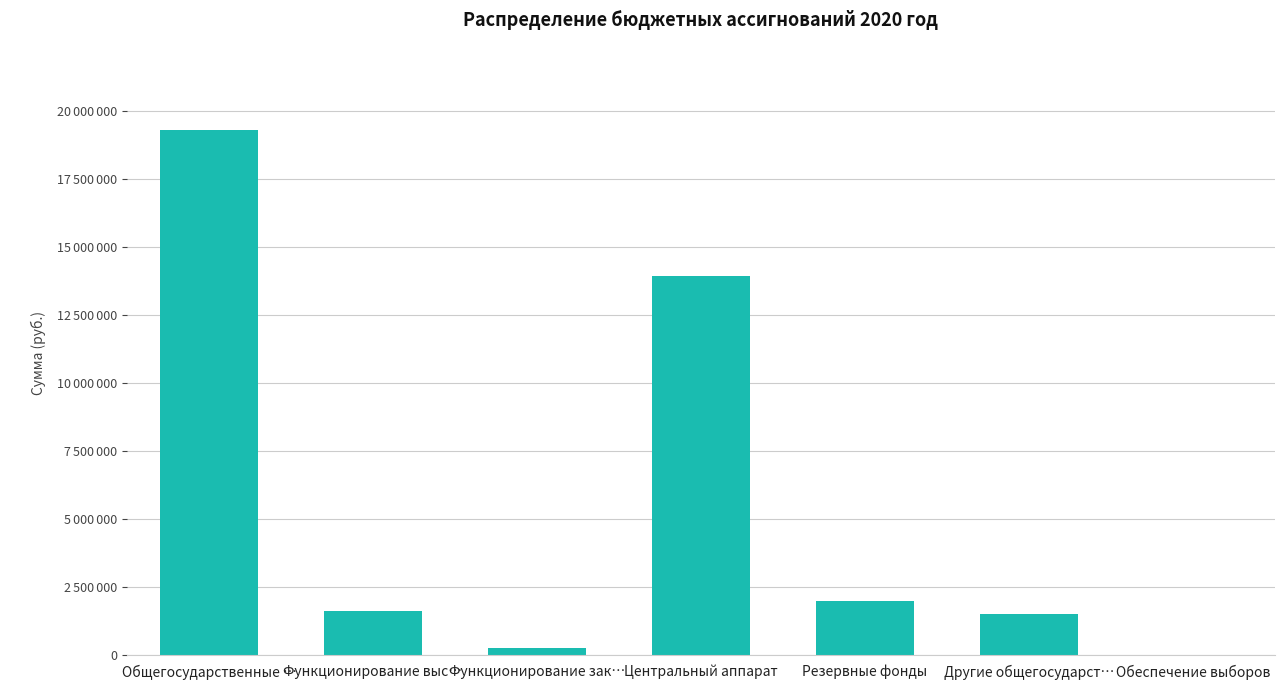

What is the value of the 4th bar from the left?

13934374.6